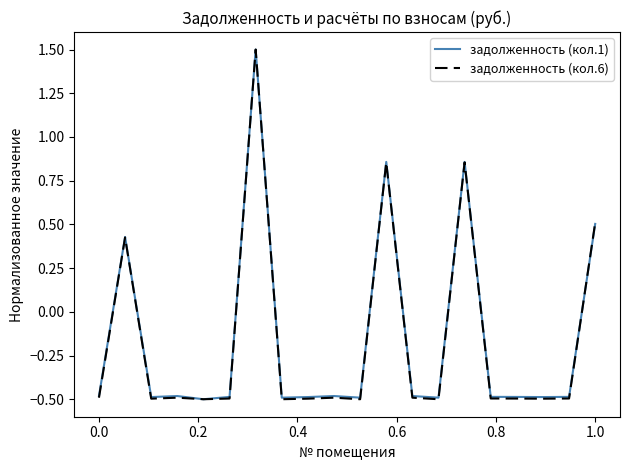

What is the minimum value for задолженность (кол.1)?

-0.5